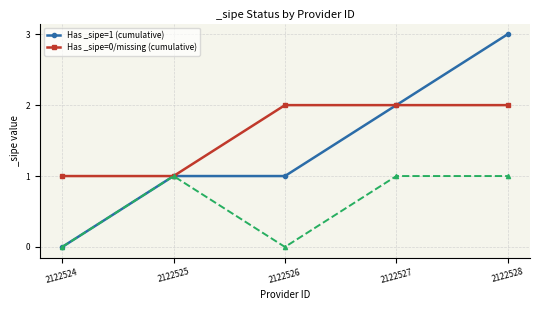

What is the difference between the maximum and second lowest values in the Has _sipe=0/missing (cumulative) series?

1